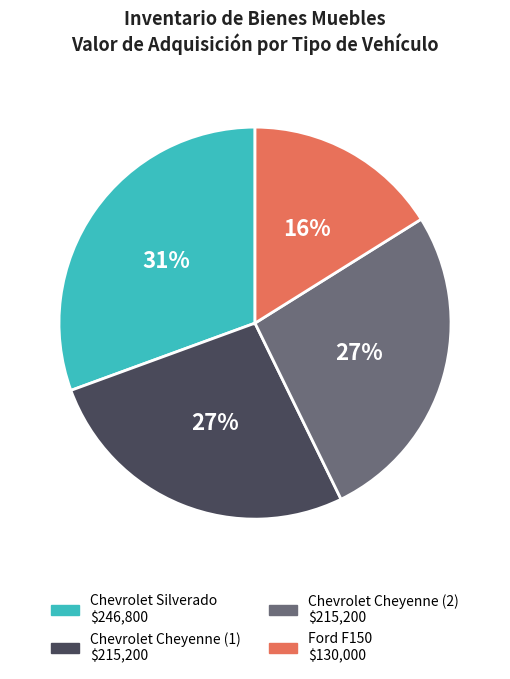

How many segments does this pie chart have?

4